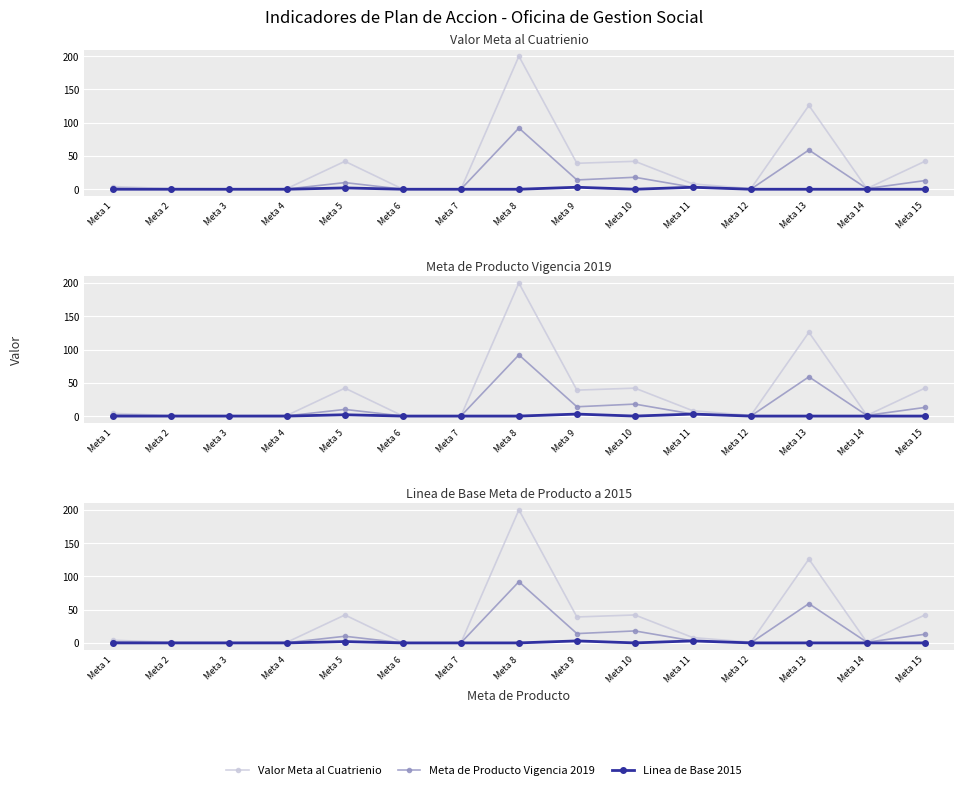

What are all the series names shown in the legend?

Valor Meta al Cuatrienio, Meta de Producto Vigencia 2019, Linea de Base 2015